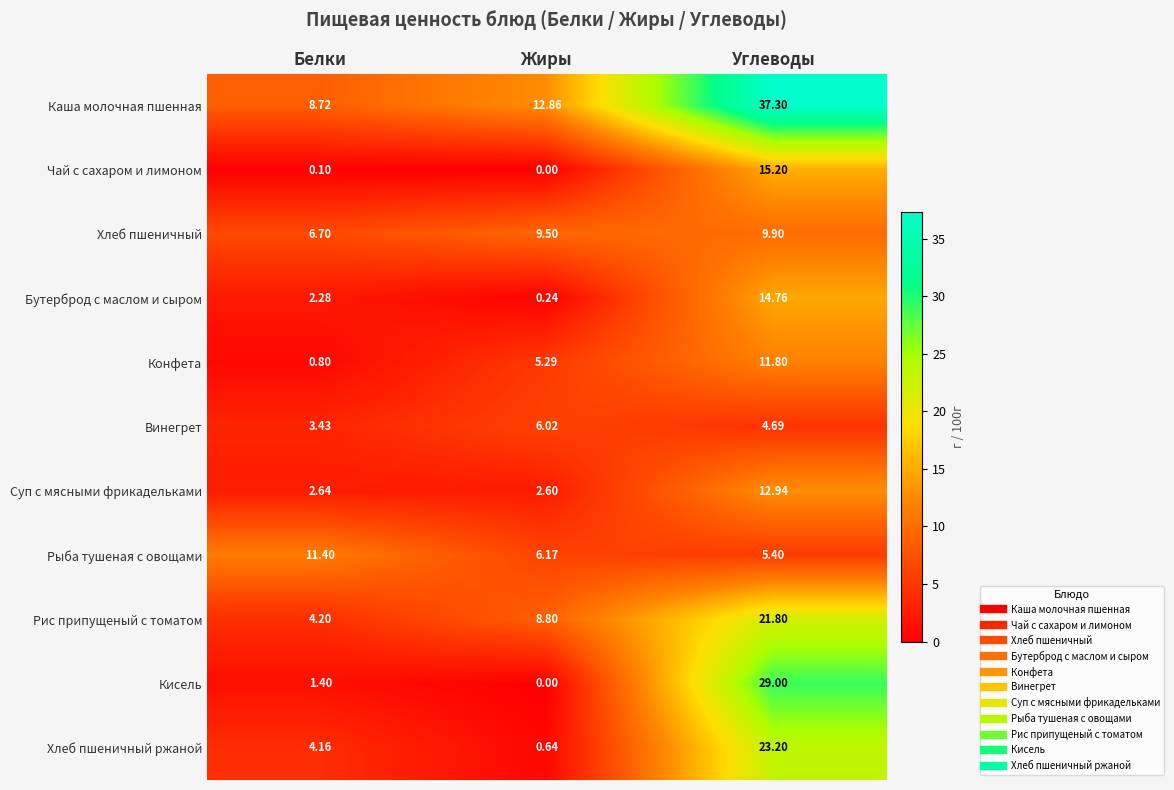

What is the maximum value shown in the chart?

37.3